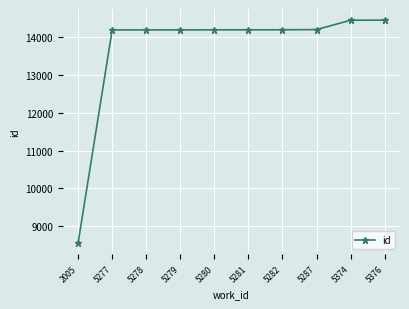

The value at 5277 is 18879. True or false?

False